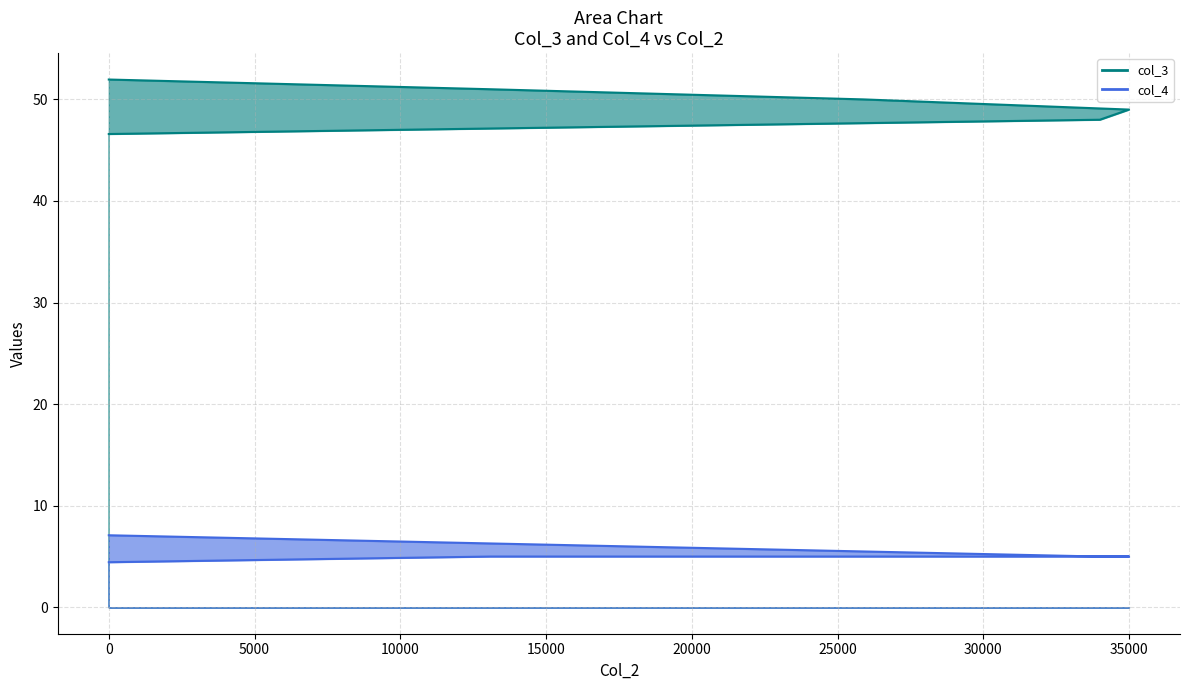

The col_3 series shows 66.5 at 0. True or false?

False